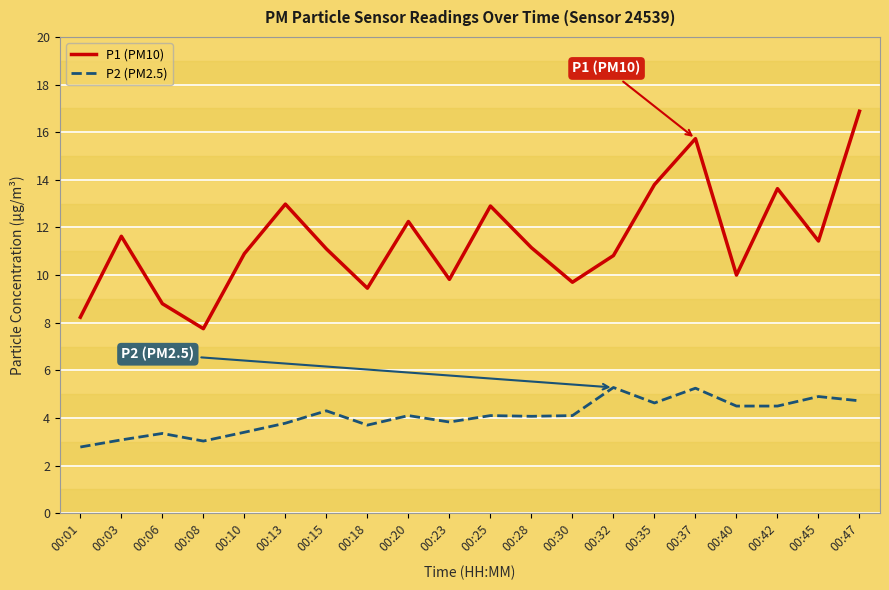

What is the greatest value displayed?

16.9